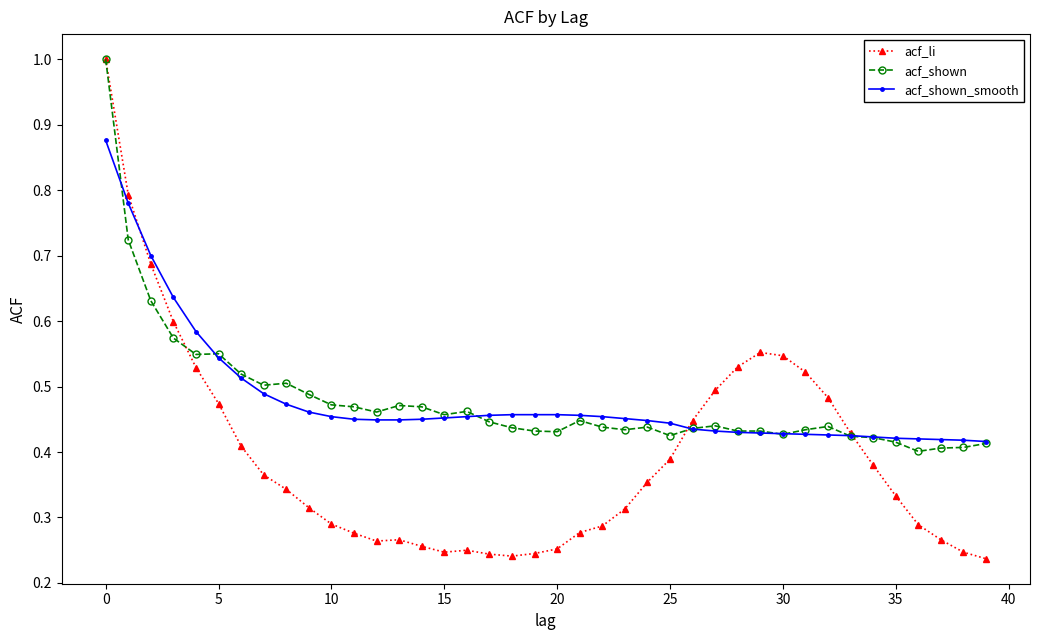

What is the maximum value shown in the chart?

1.0